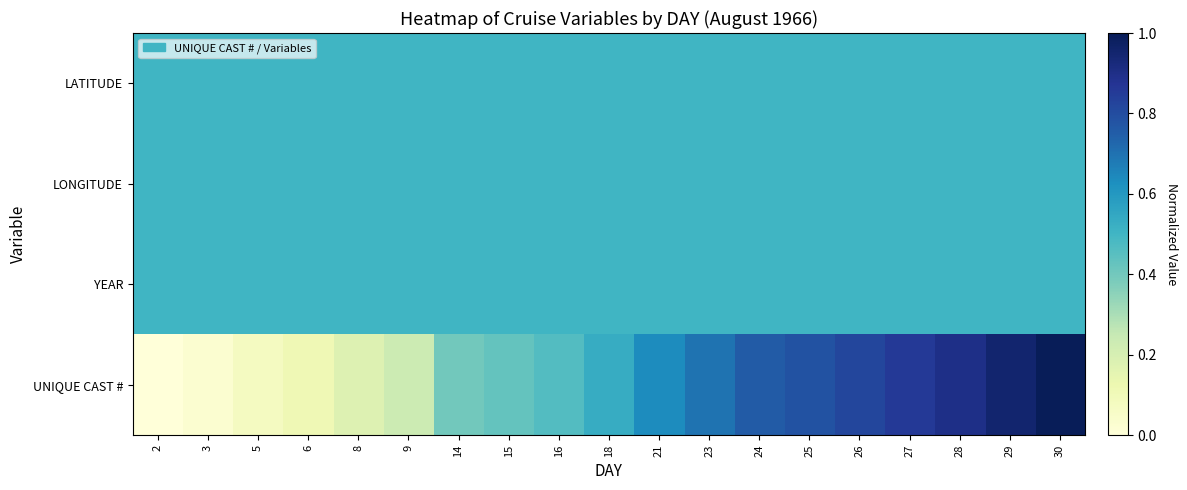

Reading right to left, transcribe all the data shown in this chart.

LATITUDE: 30=0.5	29=0.5	28=0.5	27=0.5	26=0.5	25=0.5	24=0.5	23=0.5	21=0.5	18=0.5	16=0.5	15=0.5	14=0.5	9=0.5	8=0.5	6=0.5	5=0.5	3=0.5	2=0.5
LONGITUDE: 30=0.5	29=0.5	28=0.5	27=0.5	26=0.5	25=0.5	24=0.5	23=0.5	21=0.5	18=0.5	16=0.5	15=0.5	14=0.5	9=0.5	8=0.5	6=0.5	5=0.5	3=0.5	2=0.5
YEAR: 30=0.5	29=0.5	28=0.5	27=0.5	26=0.5	25=0.5	24=0.5	23=0.5	21=0.5	18=0.5	16=0.5	15=0.5	14=0.5	9=0.5	8=0.5	6=0.5	5=0.5	3=0.5	2=0.5
UNIQUE CAST #: 30=1.0	29=1.0	28=0.9	27=0.9	26=0.8	25=0.8	24=0.8	23=0.7	21=0.6	18=0.5	16=0.5	15=0.4	14=0.4	9=0.2	8=0.2	6=0.1	5=0.1	3=0.0	2=0.0